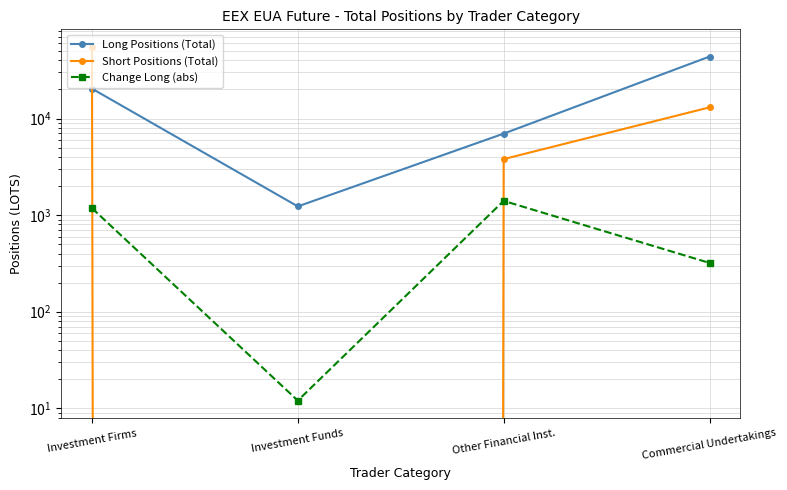

How many distinct data groups are displayed?

3